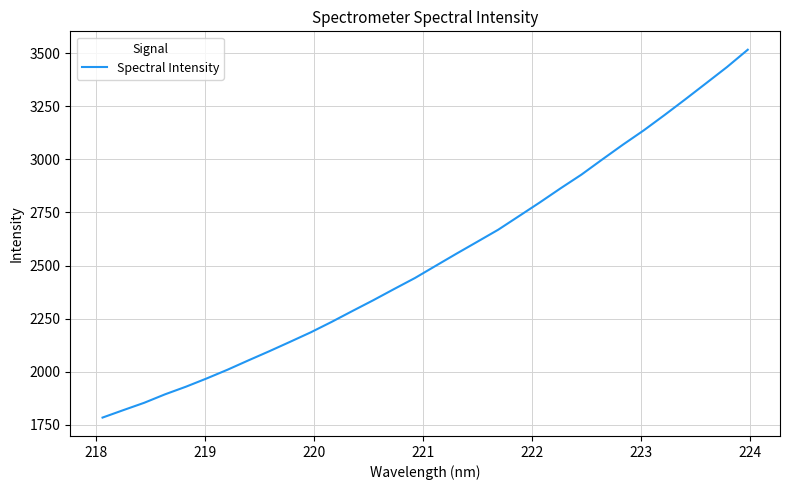

What is the difference between the maximum and minimum values?

1732.2